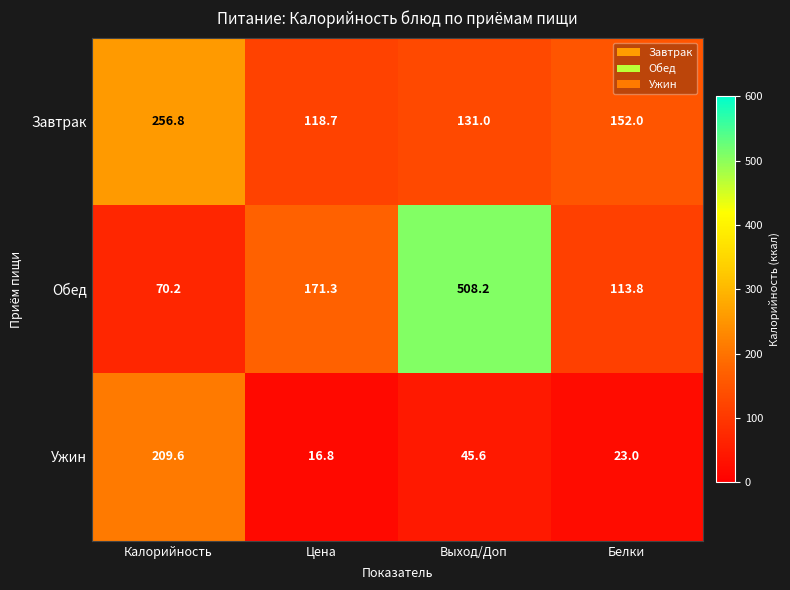

What is the difference between the maximum and minimum values in the Обед series?

438.0